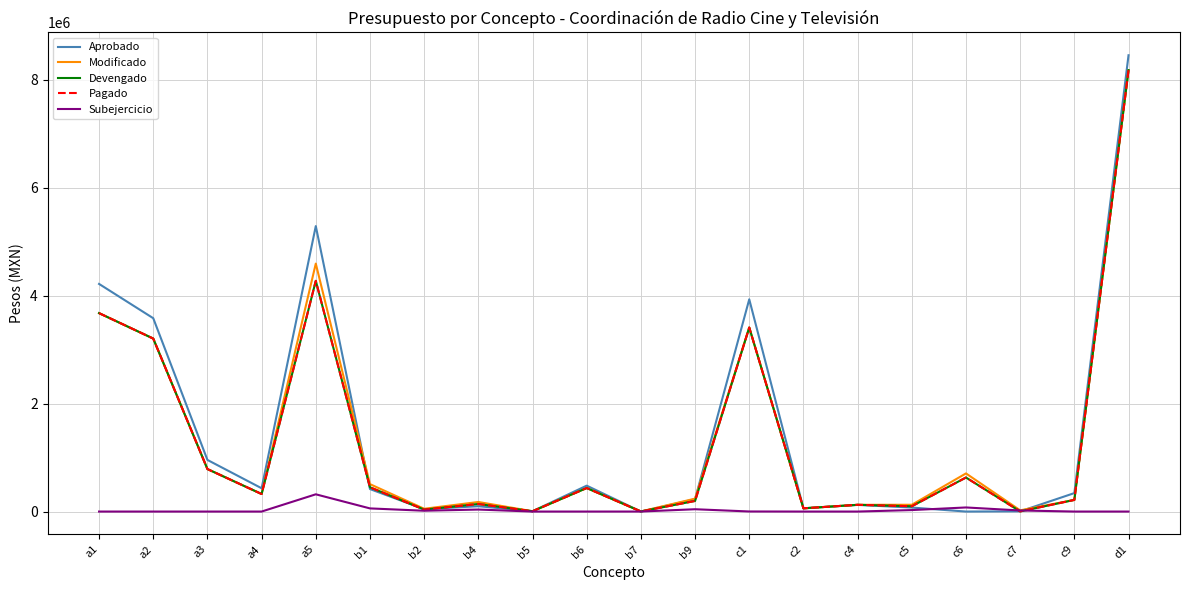

How many categories are shown in the chart?

20